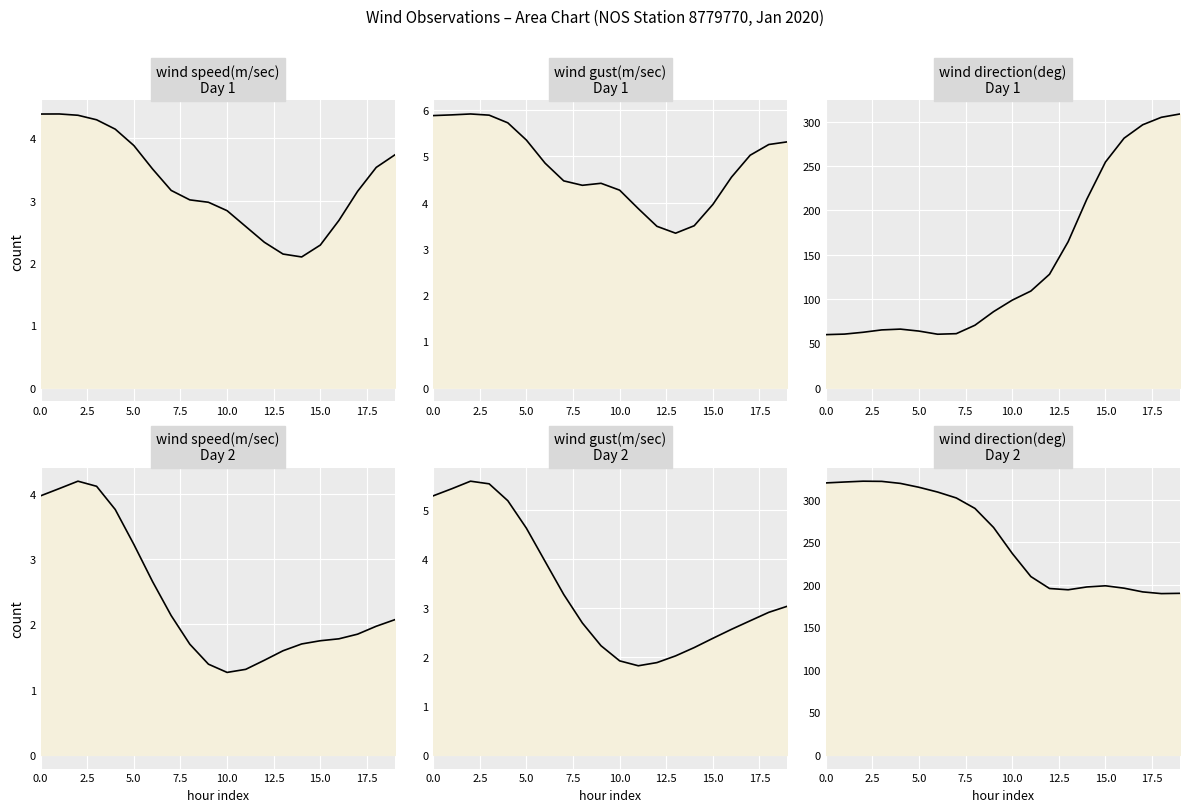

Which series has the largest total across all categories?

wind_direction